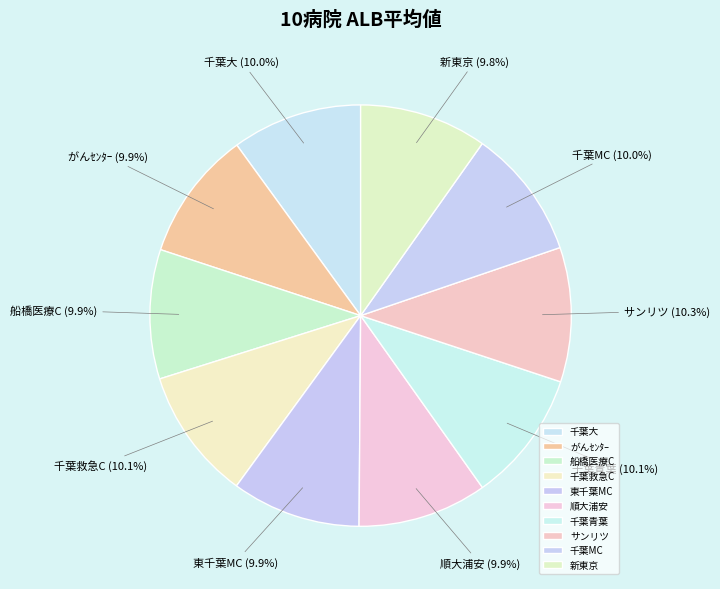

Does any single category account for the majority?

No